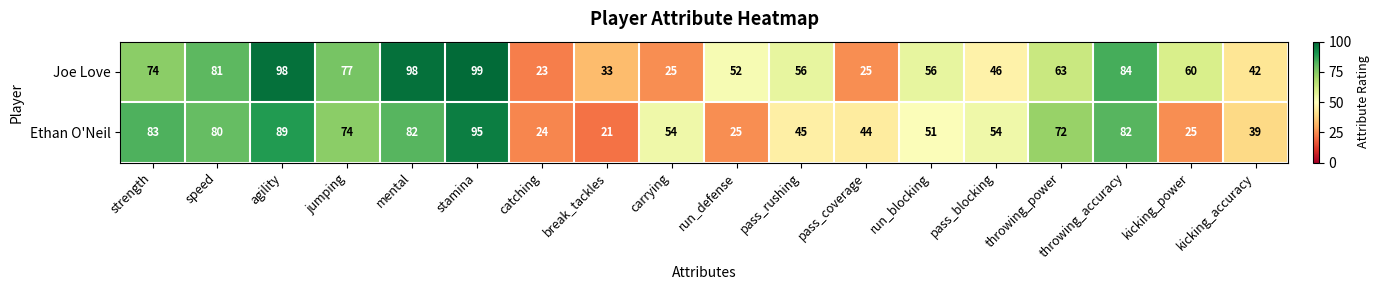

What is the difference between the second highest and minimum values in the Ethan O'Neil series?

68